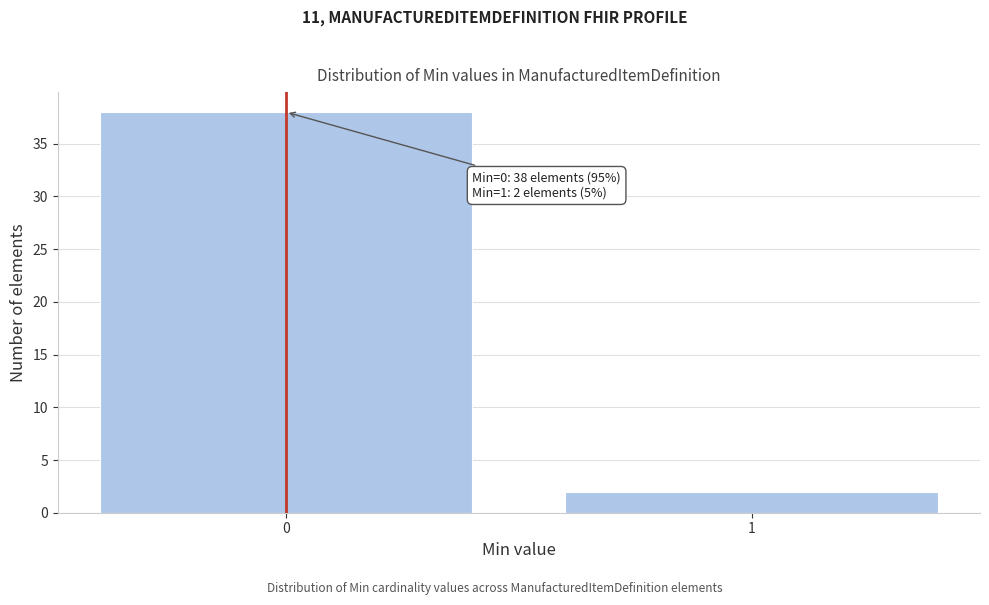

Reading left to right, transcribe all the data shown in this chart.

0=38	1=2